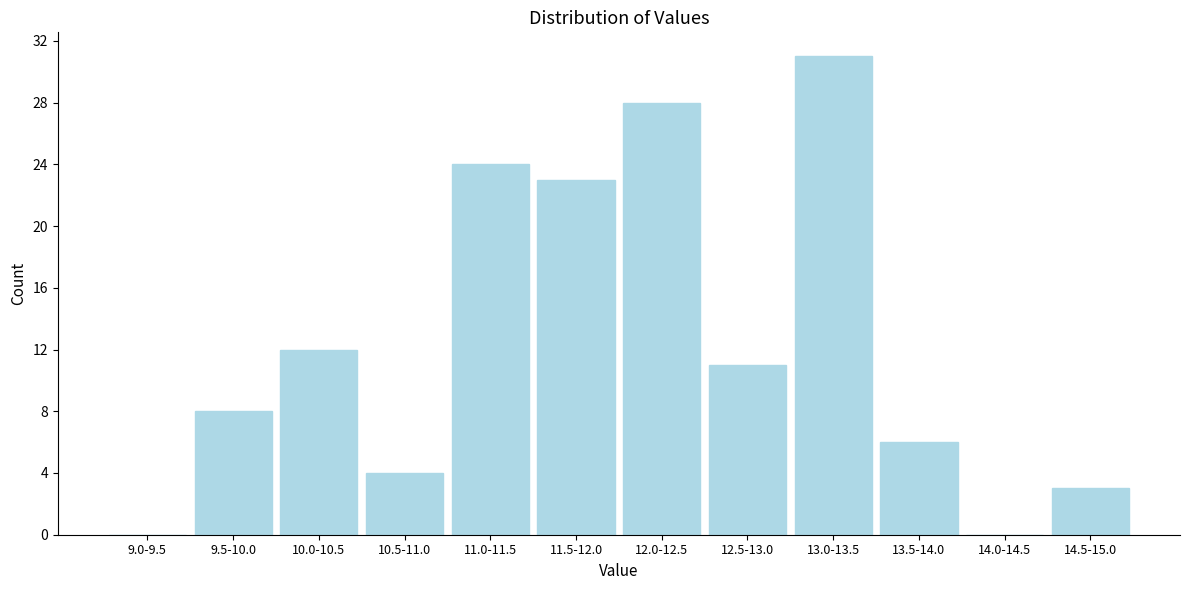

Reading left to right, list all the values displayed in this chart.

9.0-9.5=0	9.5-10.0=8	10.0-10.5=12	10.5-11.0=4	11.0-11.5=24	11.5-12.0=23	12.0-12.5=28	12.5-13.0=11	13.0-13.5=31	13.5-14.0=6	14.0-14.5=0	14.5-15.0=3